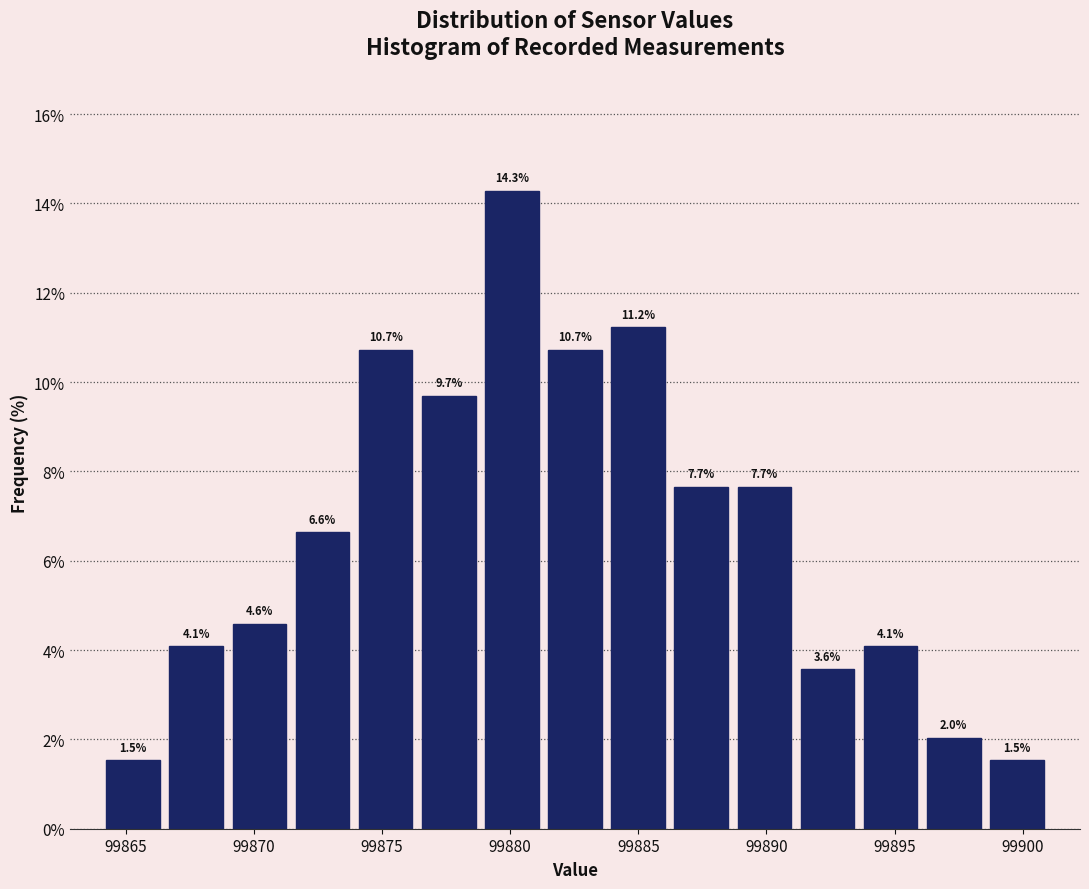

Reading left to right, list every bar in this chart as the range it spans on the x-axis followed by its height. The bar edges are not printed on the chart, so give them approximately, as read against the axis.

99864.0 to 99866.5: 1.5
99866.5 to 99869.0: 4.1
99869.0 to 99871.5: 4.6
99871.5 to 99874.0: 6.6
99874.0 to 99876.5: 10.7
99876.5 to 99879.0: 9.7
99879.0 to 99881.5: 14.3
99881.5 to 99884.0: 10.7
99884.0 to 99886.0: 11.2
99886.0 to 99888.5: 7.7
99888.5 to 99891.0: 7.7
99891.0 to 99893.5: 3.6
99893.5 to 99896.0: 4.1
99896.0 to 99898.5: 2.0
99898.5 to 99901.0: 1.5